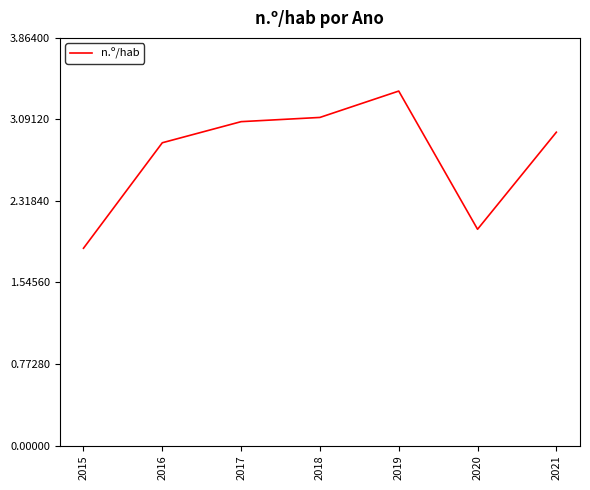

What is the sum of the values at 2015 and 2020?

3.9